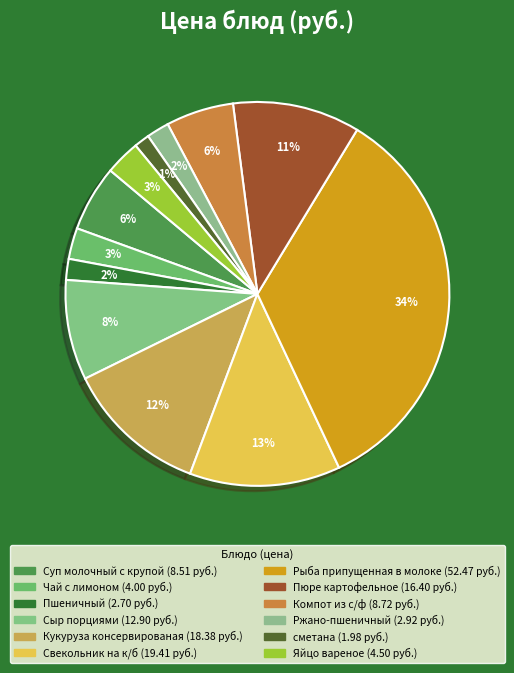

How many segments does this pie chart have?

12